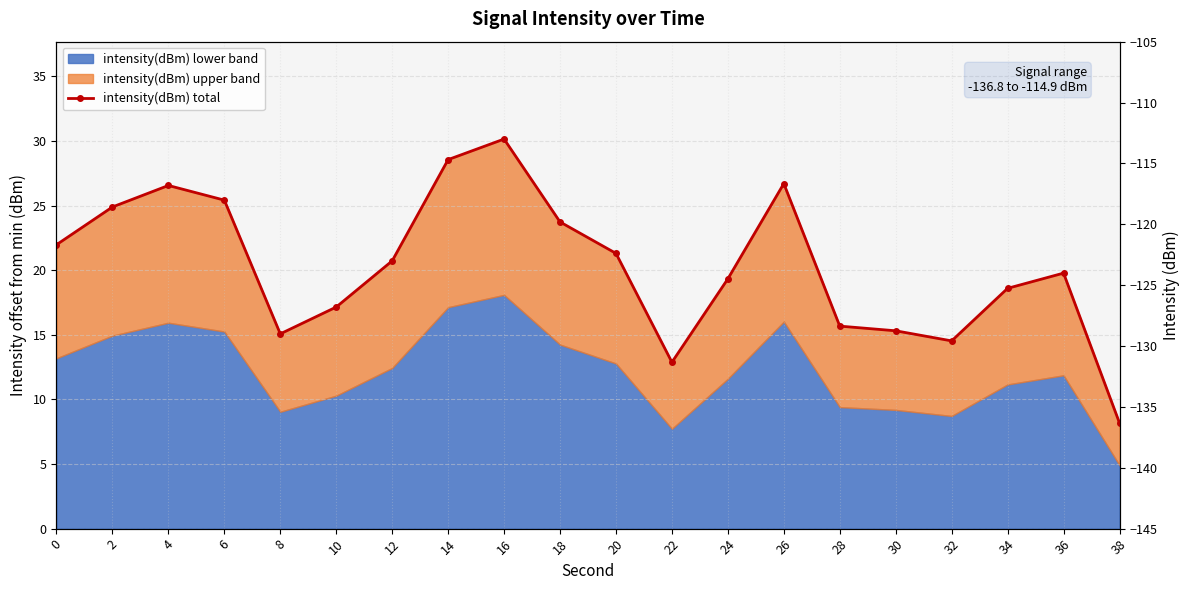

Rank the categories by value from lowest to highest.

38, 22, 32, 8, 30, 28, 10, 34, 24, 36, 12, 20, 0, 18, 2, 6, 4, 26, 14, 16